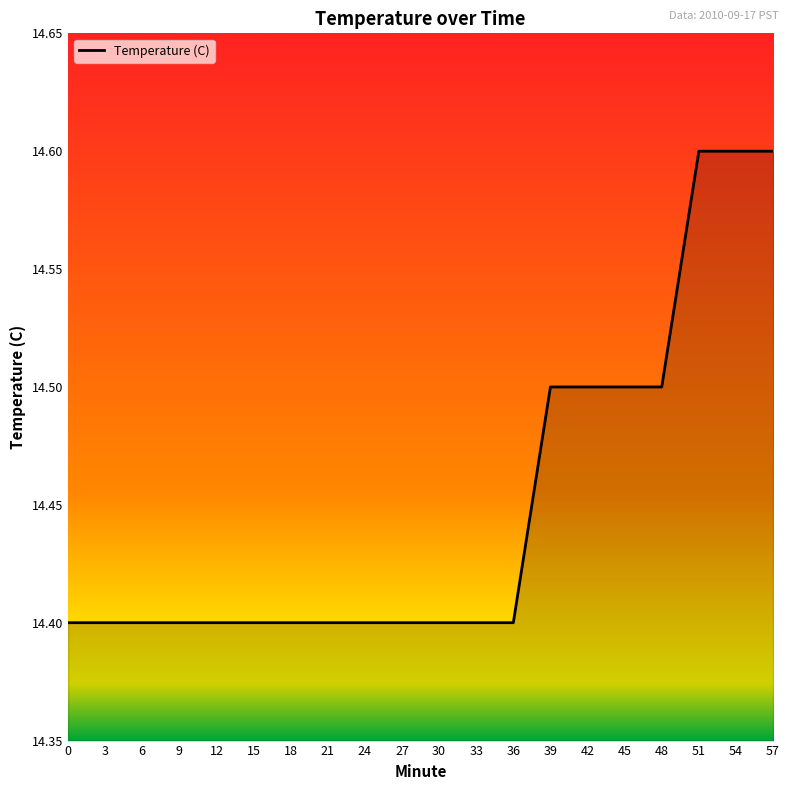

What is the ratio of the value at 39 to the value at 27?

1.0